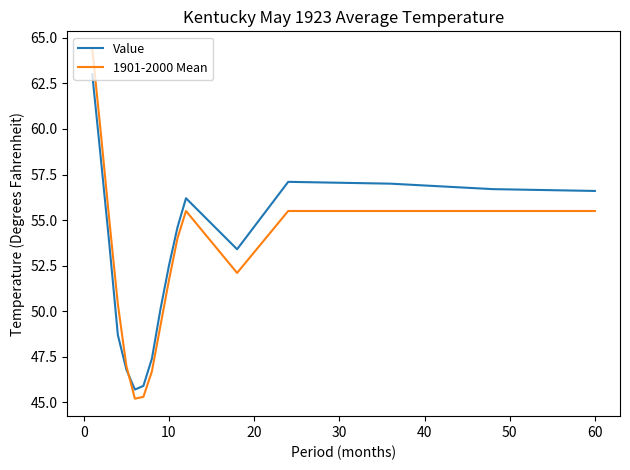

Which series has the largest range (max minus min)?

1901-2000 Mean